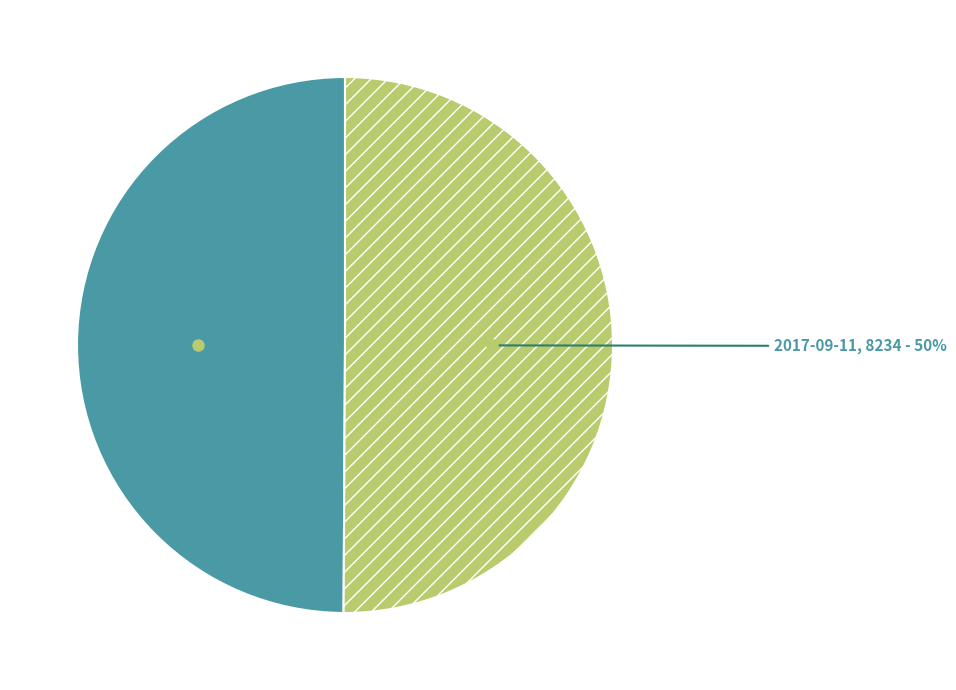

To the nearest percent, what is the average slice percentage?

50%